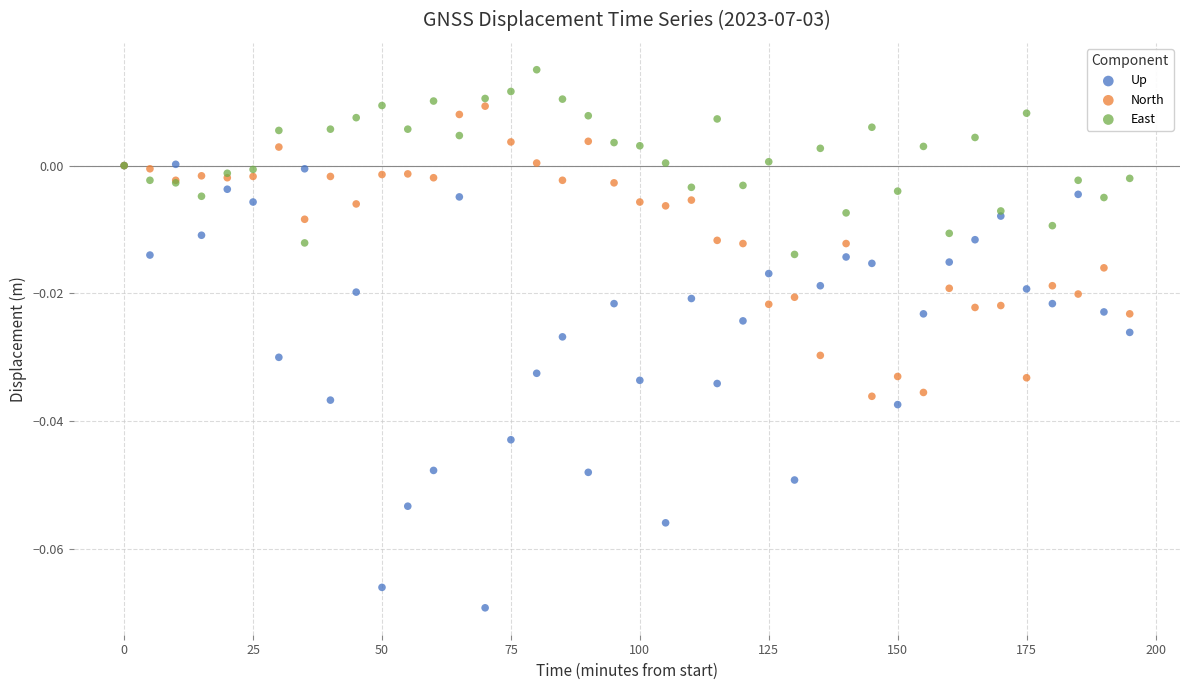

Which series reaches the minimum Y coordinate?

Up